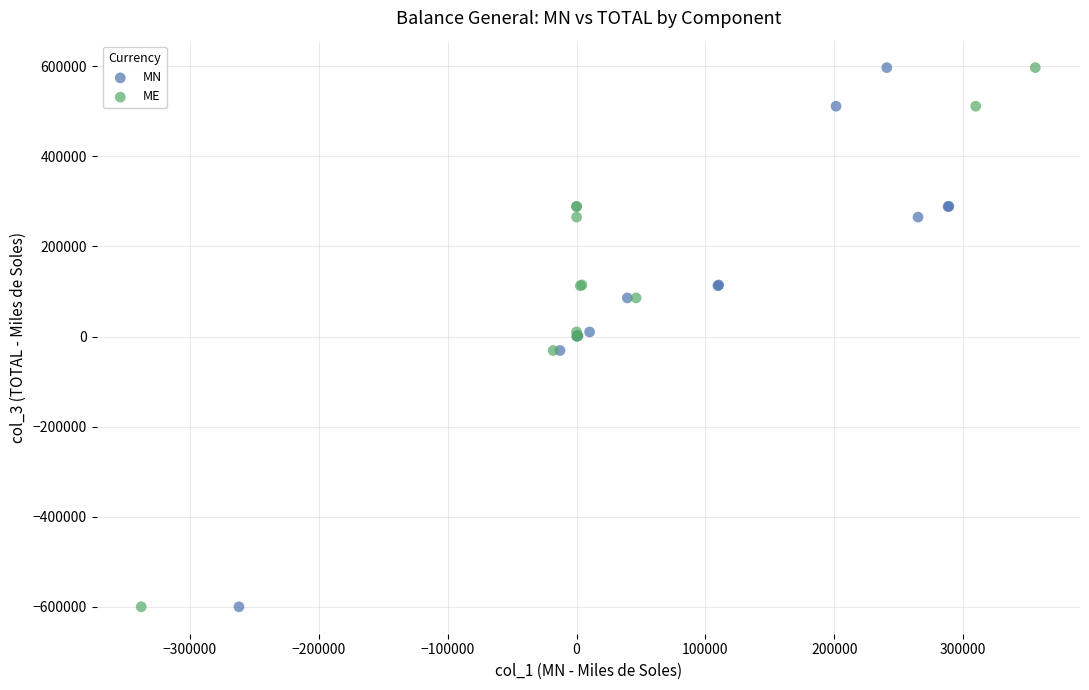

What are all the series names shown in the legend?

MN, ME